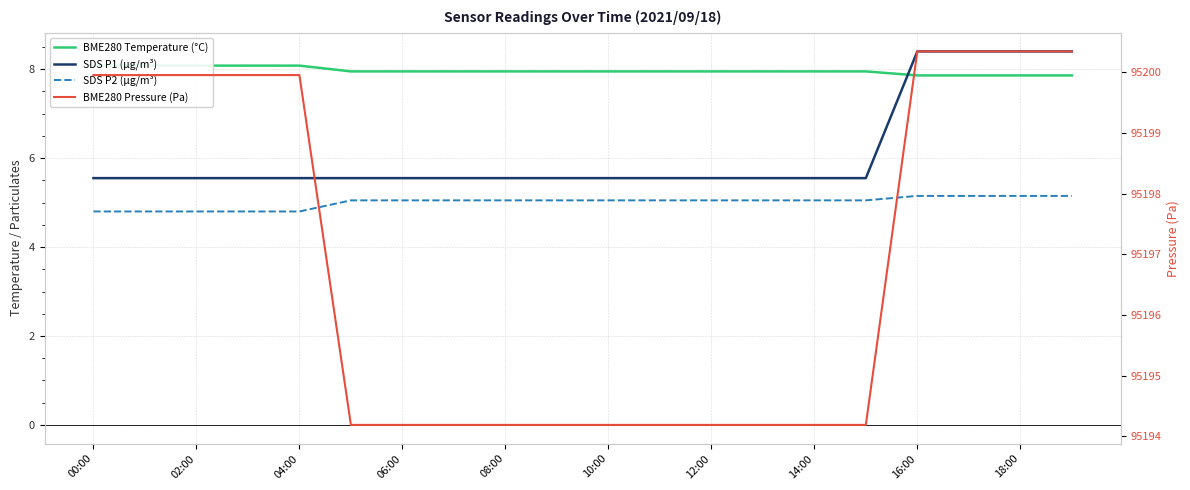

The BME280 Pressure (Pa) series shows 128964.1 at 06:00. True or false?

False